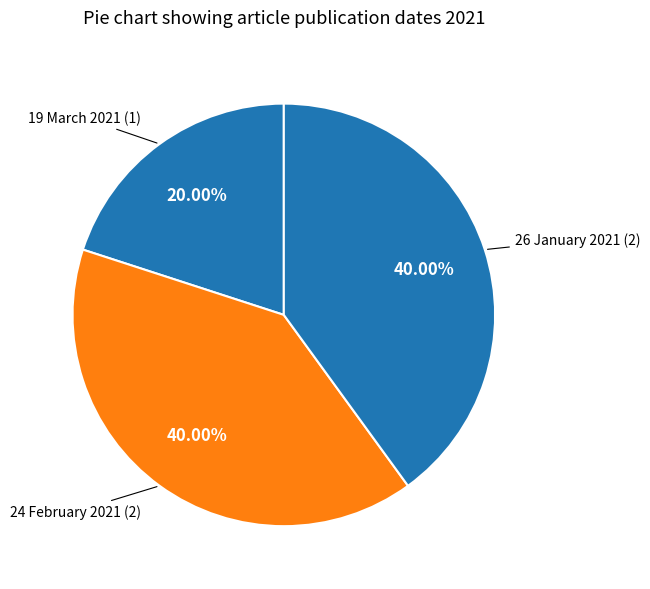

The 26 January 2021 slice represents 51% of the pie. True or false?

False